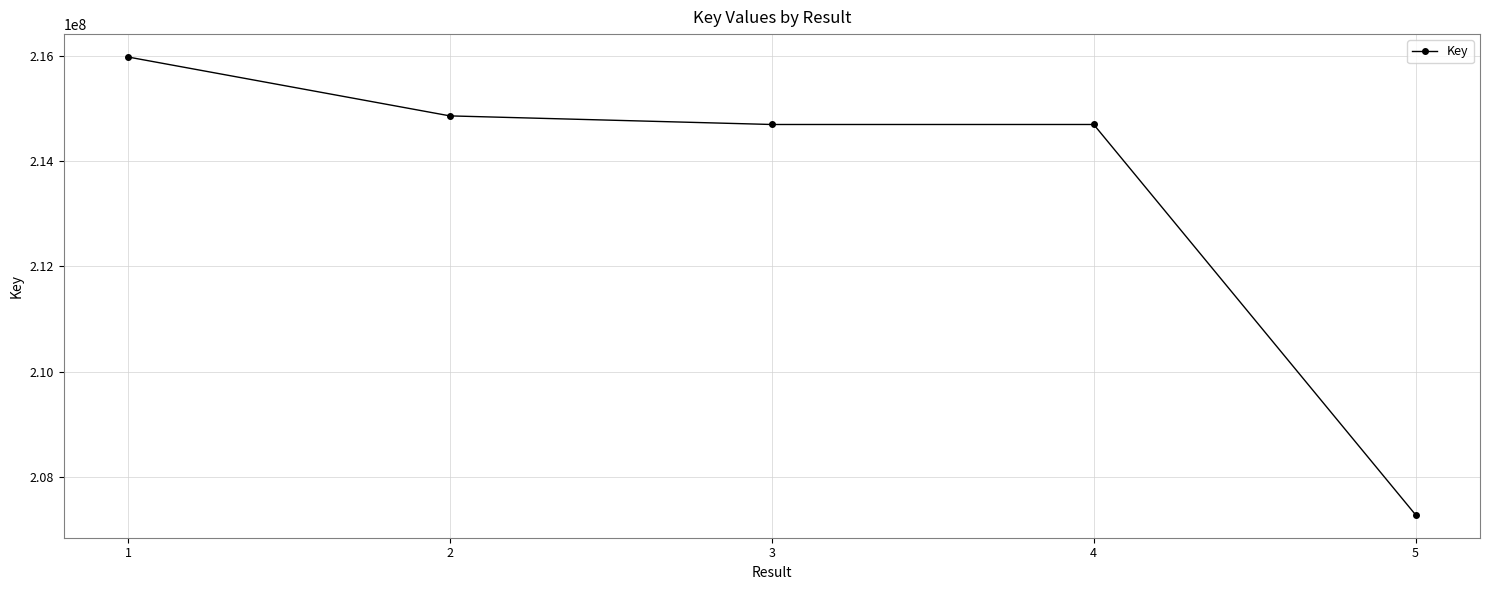

Where is the data nearest to the value 211631091?

3